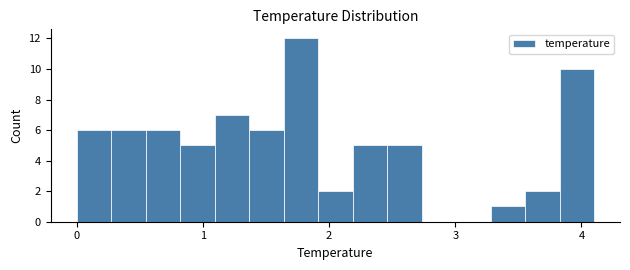

Around what value on the x-axis is the tallest bar? Give the approximate position of its centre, as read against the axis.

1.8